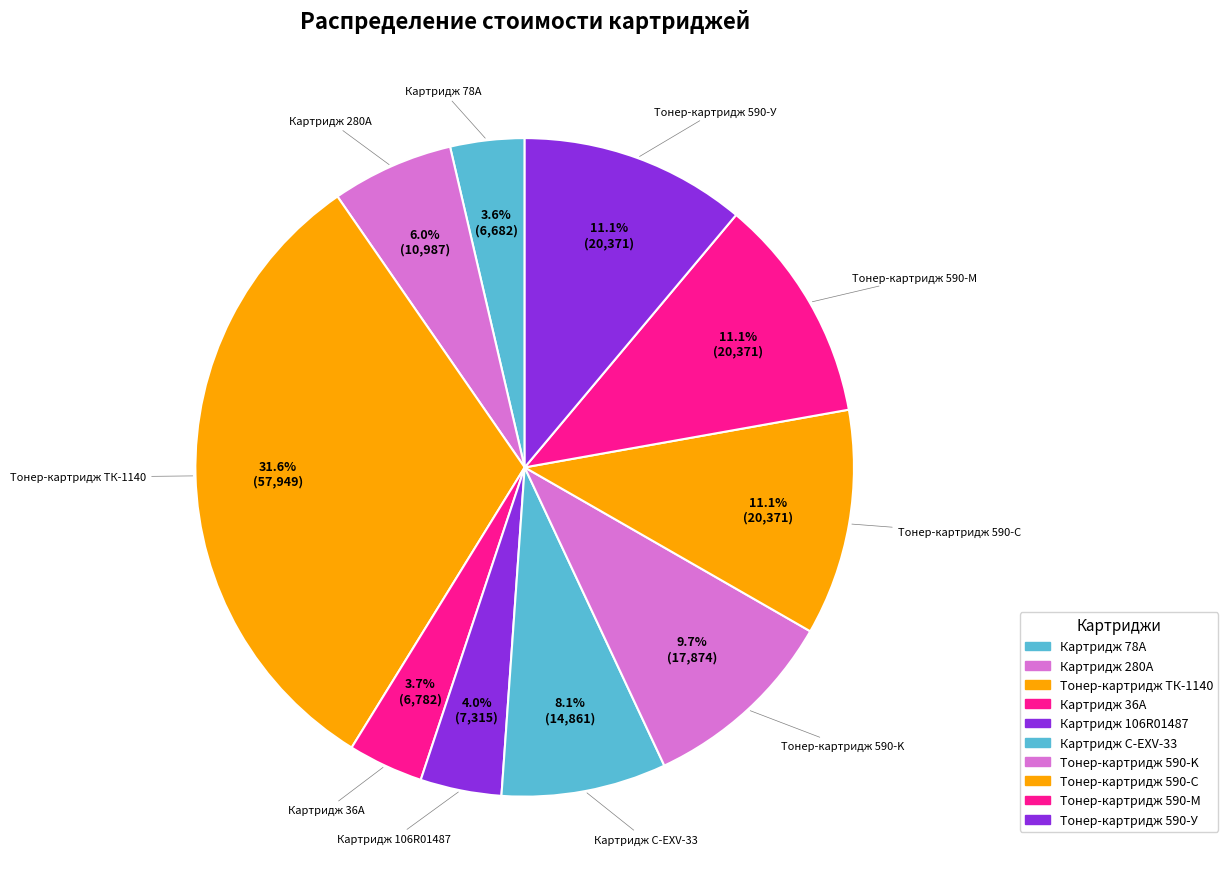

What is the total percentage of Тонер-картридж 590-У and Картридж 106R01487?

15.1%